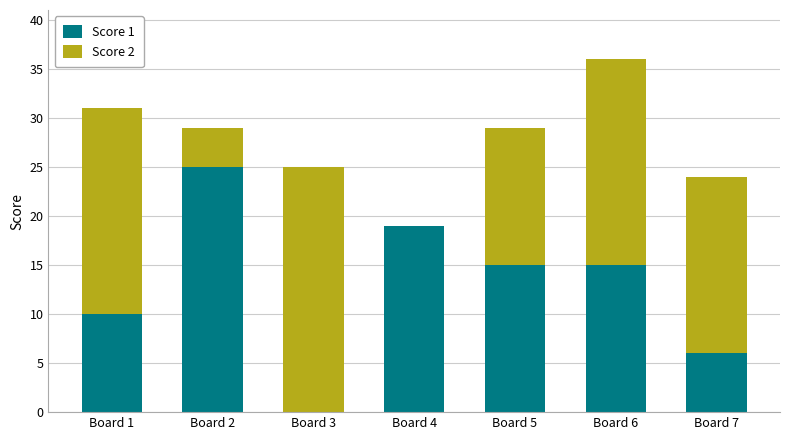

What is the total value across all series at Board 7?

24